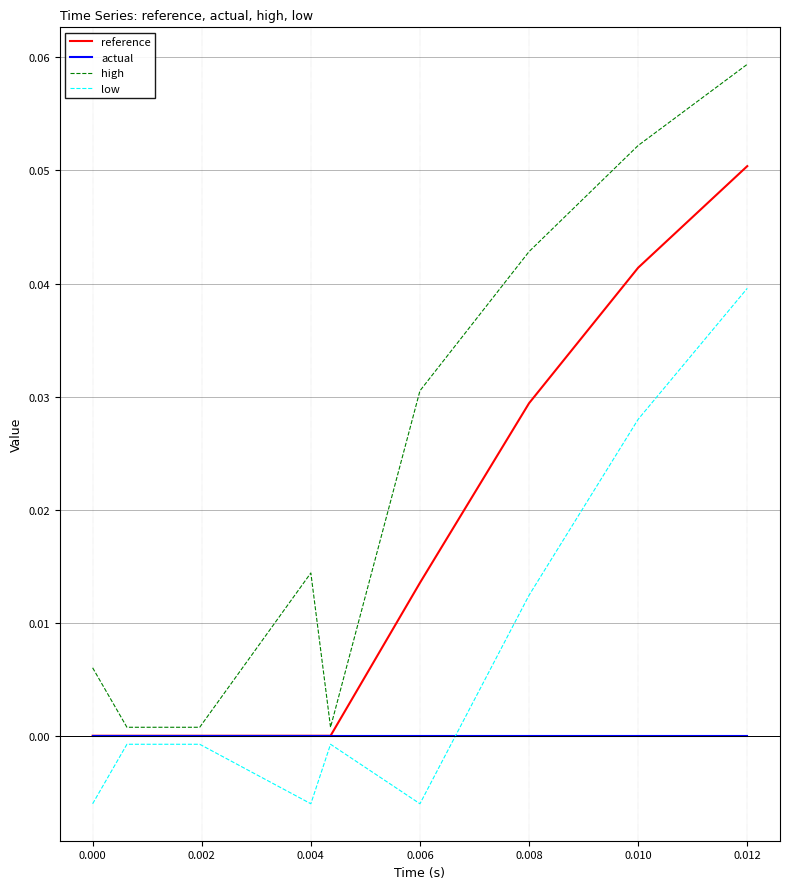

Which series has the widest spread of values?

high